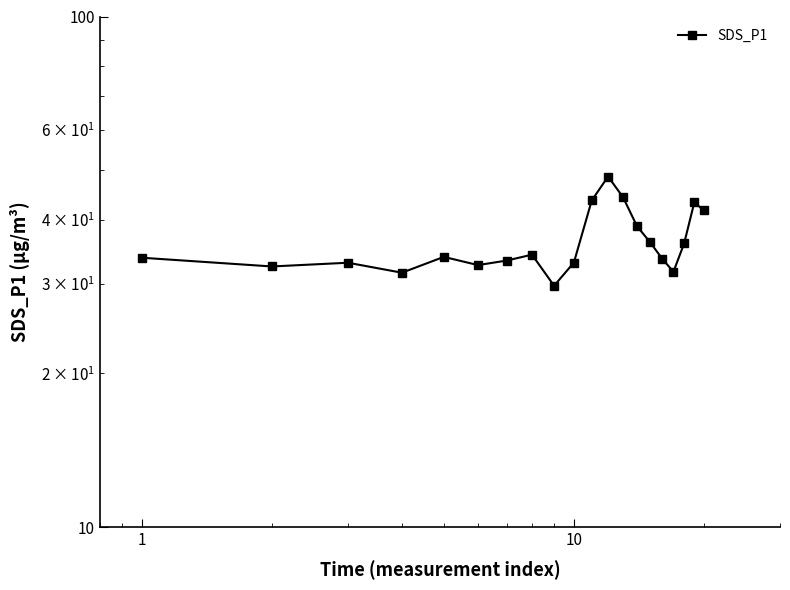

How many categories are shown in the chart?

20